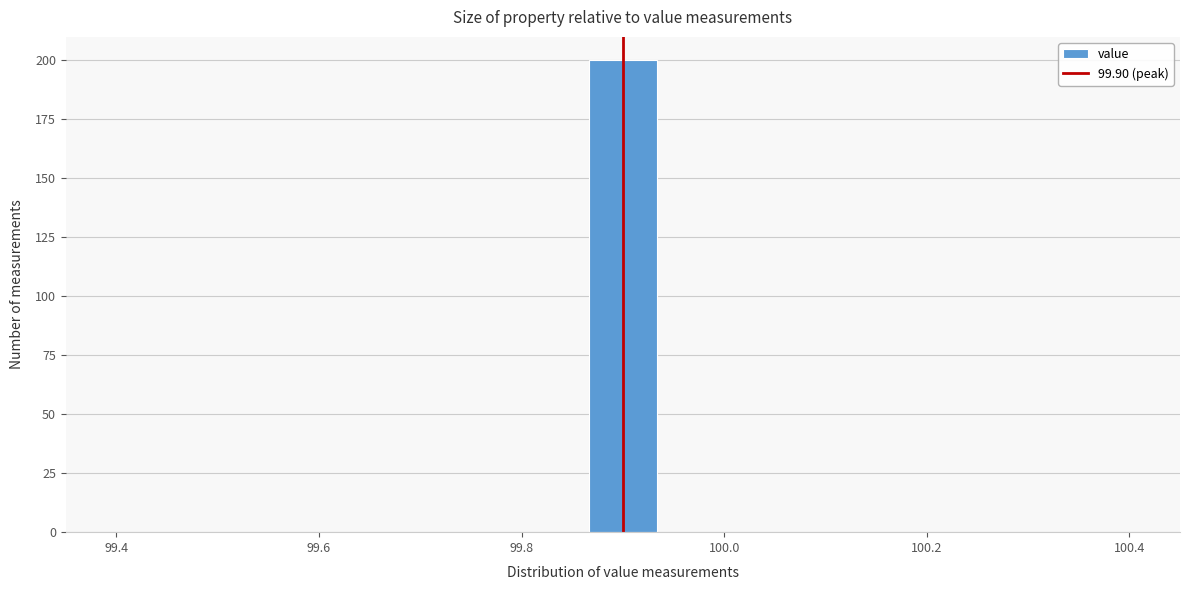

Around what value on the x-axis is the tallest bar? Give the approximate position of its centre, as read against the axis.

99.90